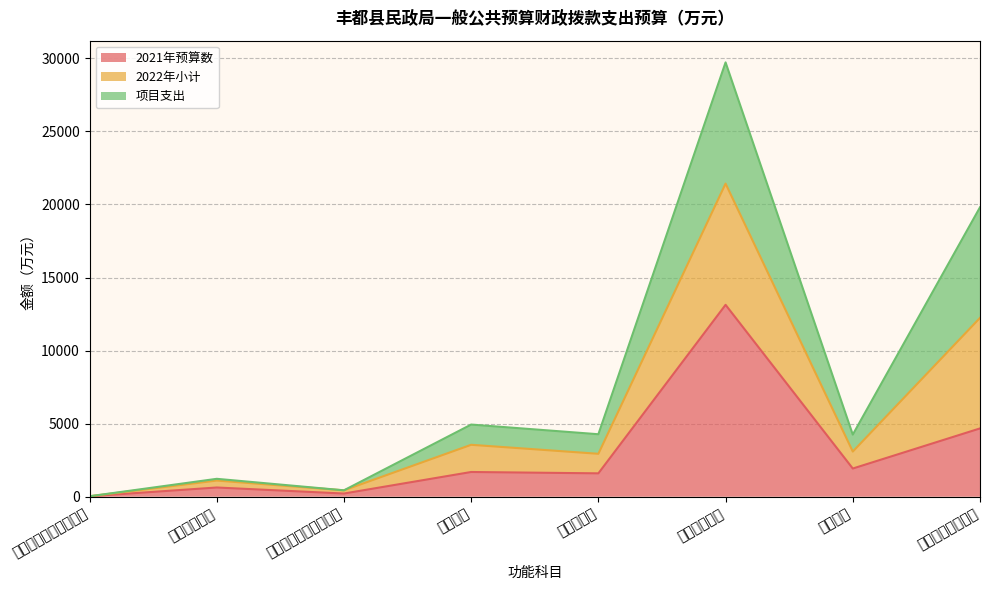

True or false: 2022年小计 and 2021年预算数 cross at least once.

False